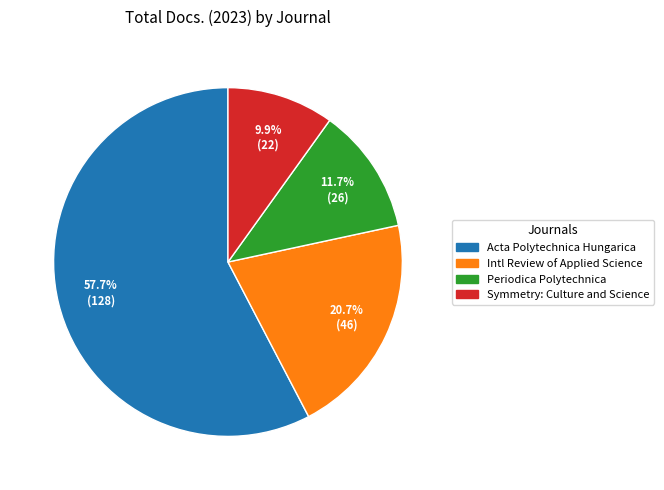

Rank the categories by value from highest to lowest.

Acta Polytechnica Hungarica, Intl Review of Applied Science, Periodica Polytechnica, Symmetry: Culture and Science